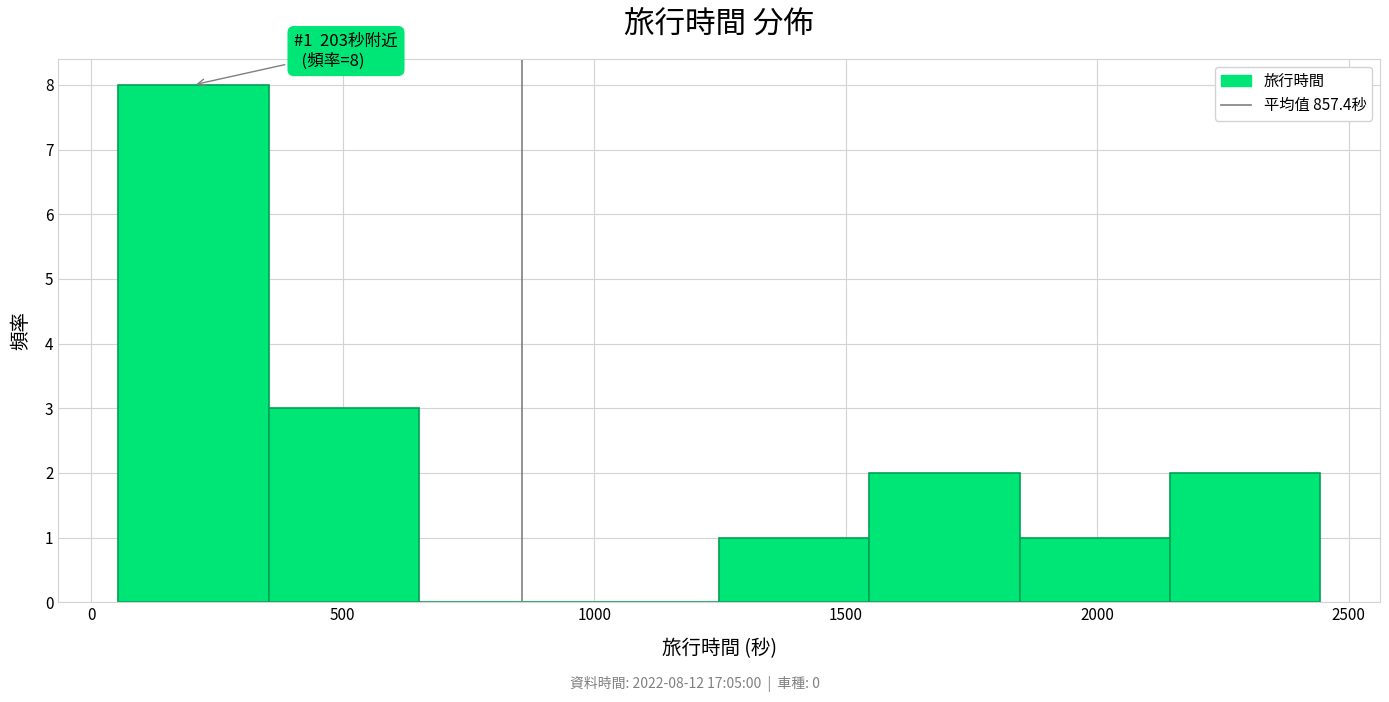

Over which range of the x-axis is the bar tallest?

50 to 350